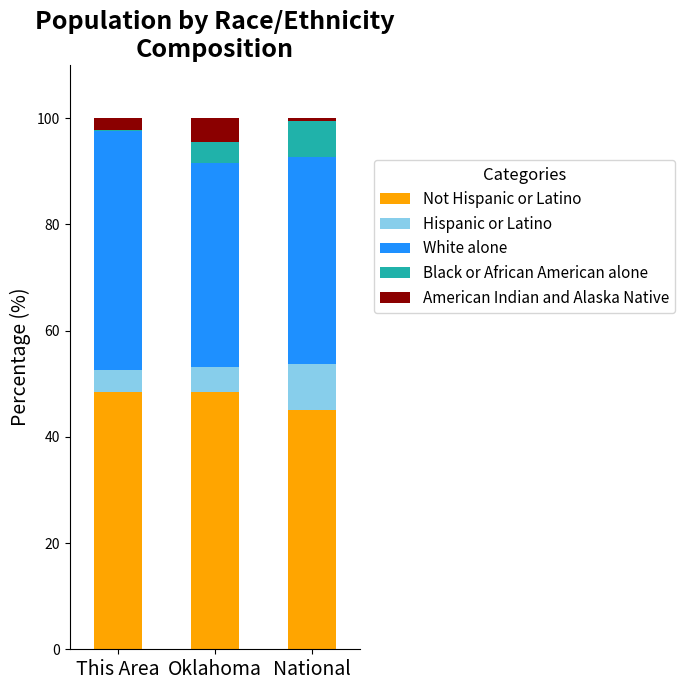

Are the bars horizontal?

No